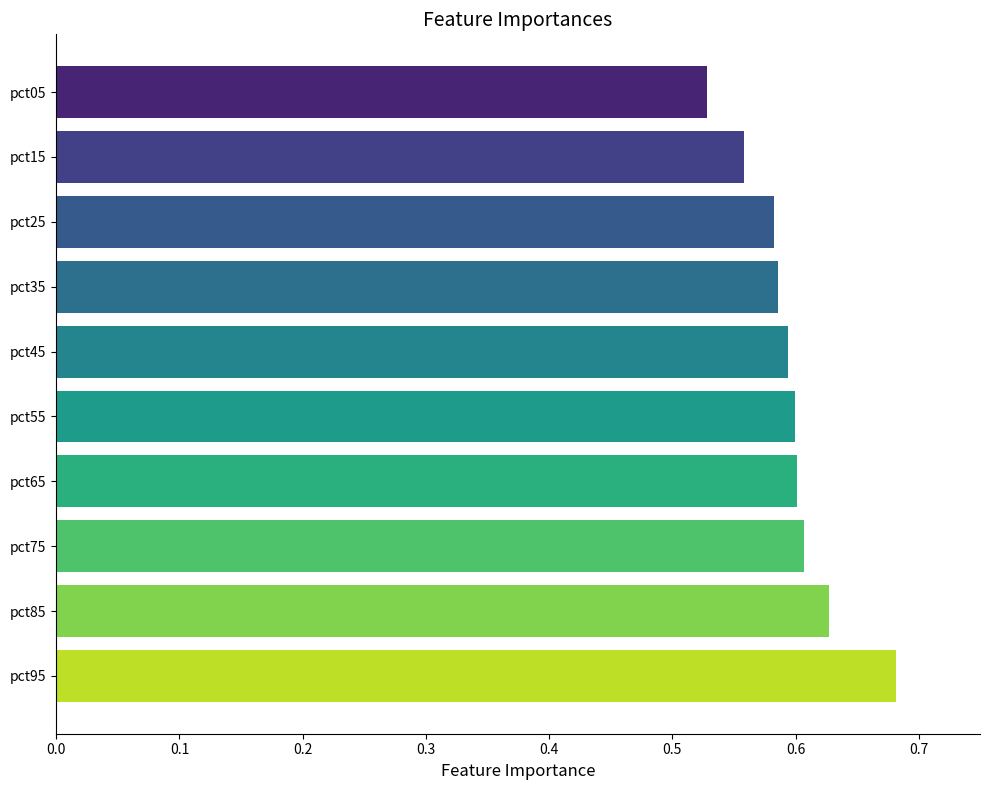

At which category does the chart reach its peak across all series?

pct95